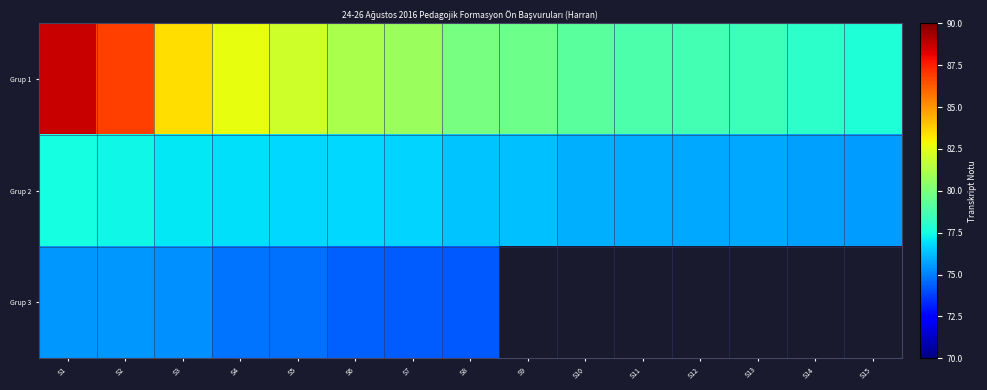

What is the difference between the maximum and minimum values in the Grup 1 series?

10.9